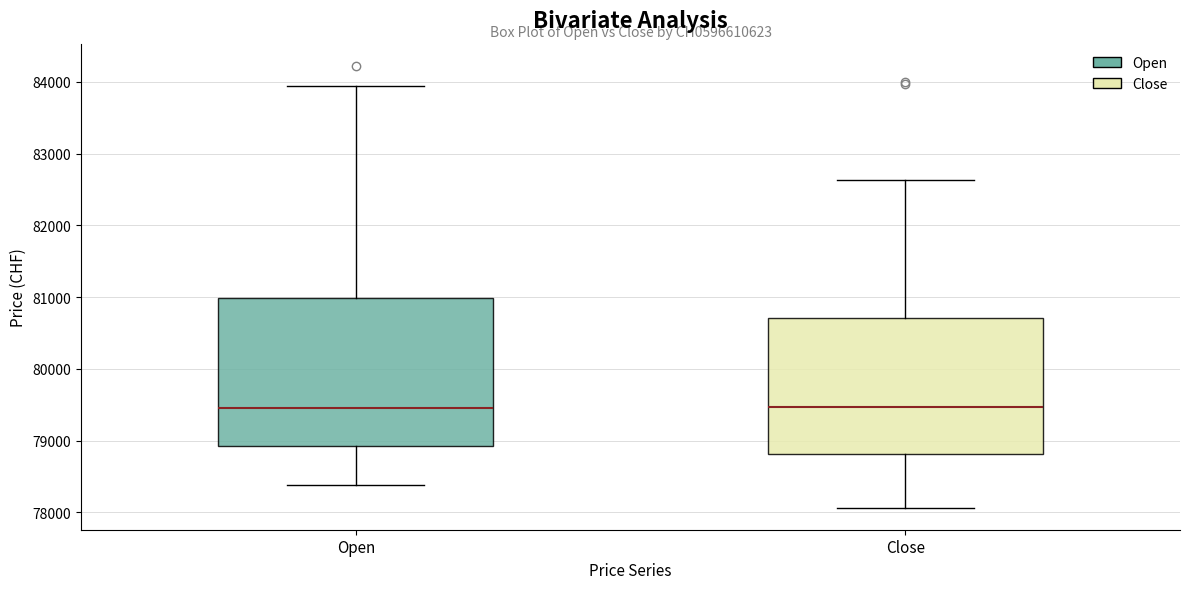

Reading left to right, transcribe this box plot: for each box, give where its median line is, the range the box spans, and where its two whiskers end, as read against the y-axis. The values are not printed on the chart, so give them approximately, as read against the axis.

Open: median 79500, box 78900 to 81000, whiskers 78400 to 83900
Close: median 79500, box 78800 to 80700, whiskers 78100 to 82600